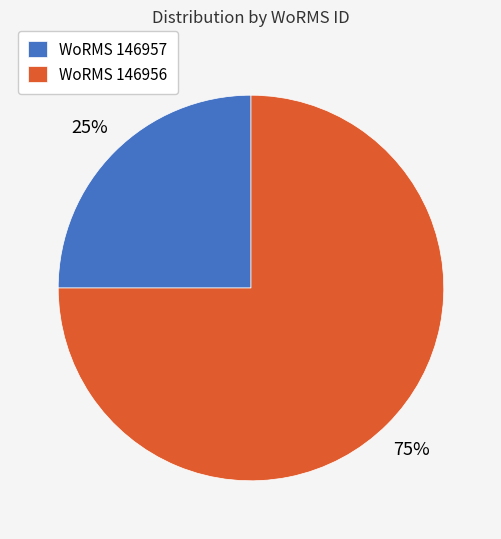

To the nearest percent, what percentage of the pie is WoRMS 146956?

75%